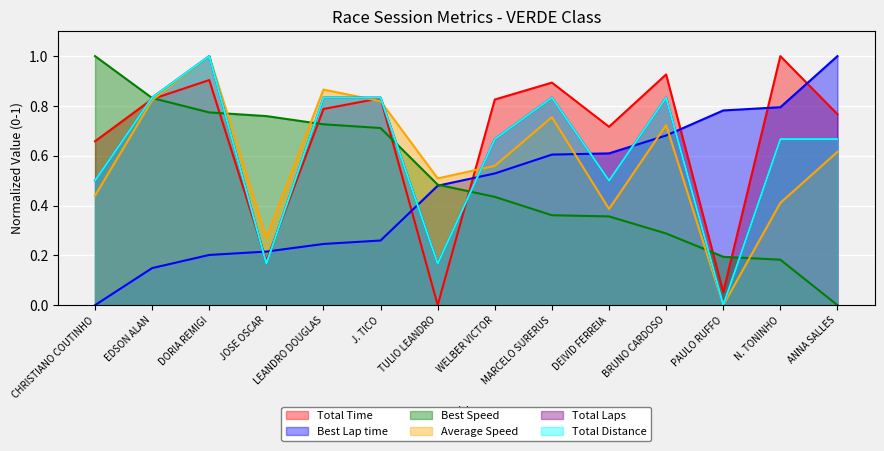

How many lines are shown in the chart?

6